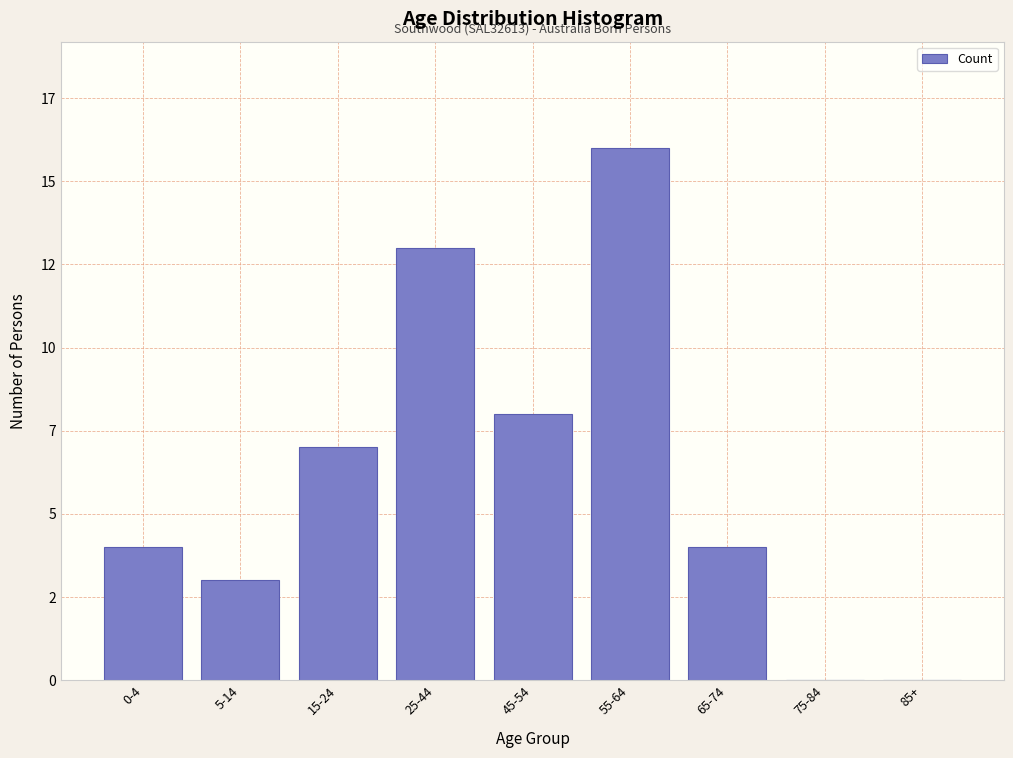

Are the bars horizontal?

No